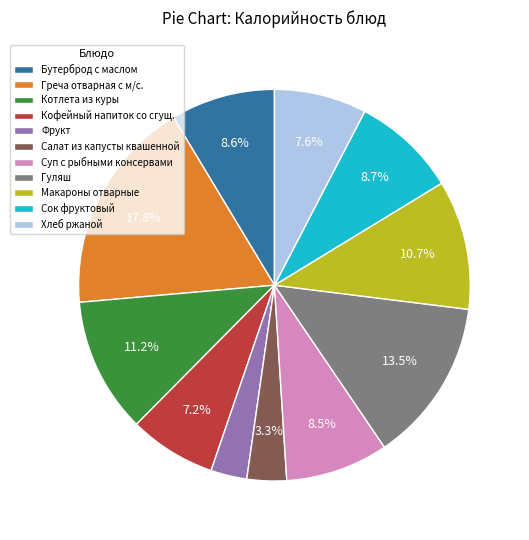

Does Салат из капусты квашенной represent more than half of the total?

No